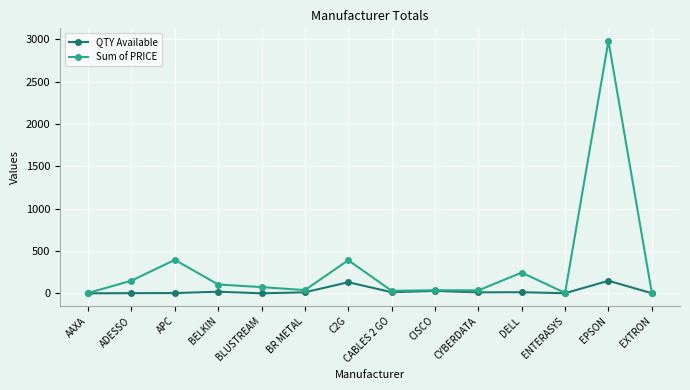

What is the value of the Sum of PRICE point at the 4th from the left?

105.0